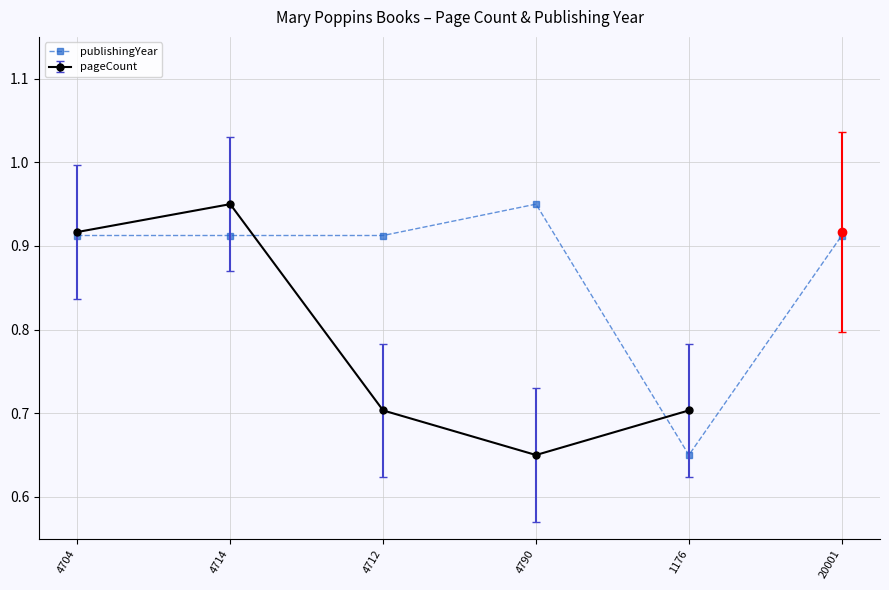

What is the label of the 6th point from the left?

20001